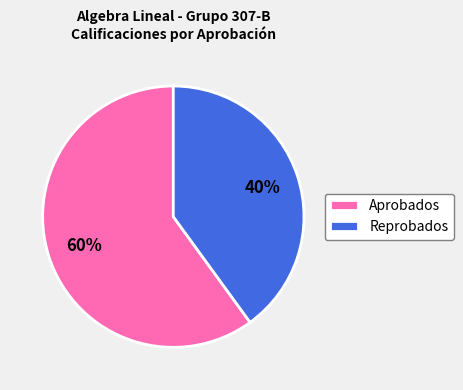

The Aprobados slice represents 60% of the pie. True or false?

True